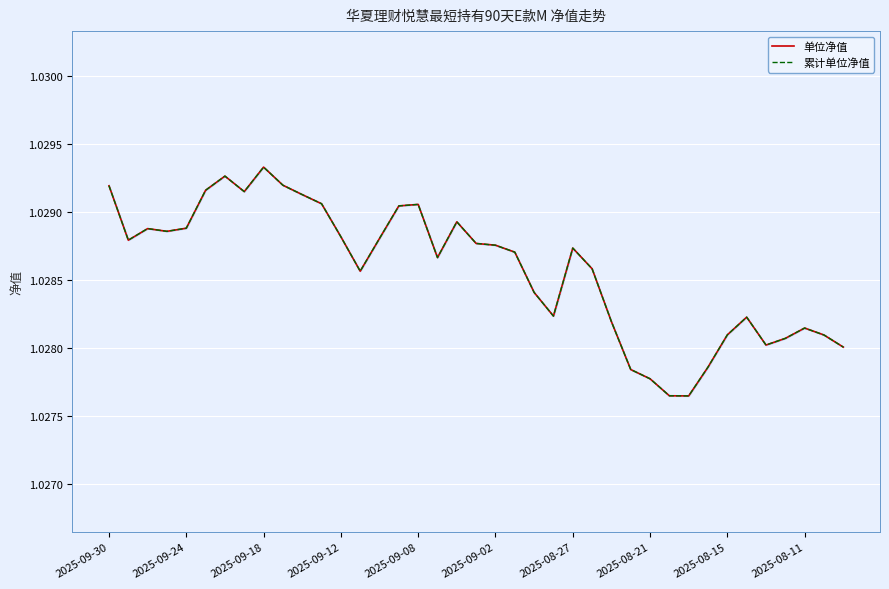

The value of 单位净值 at 27 is 0.4. True or false?

False